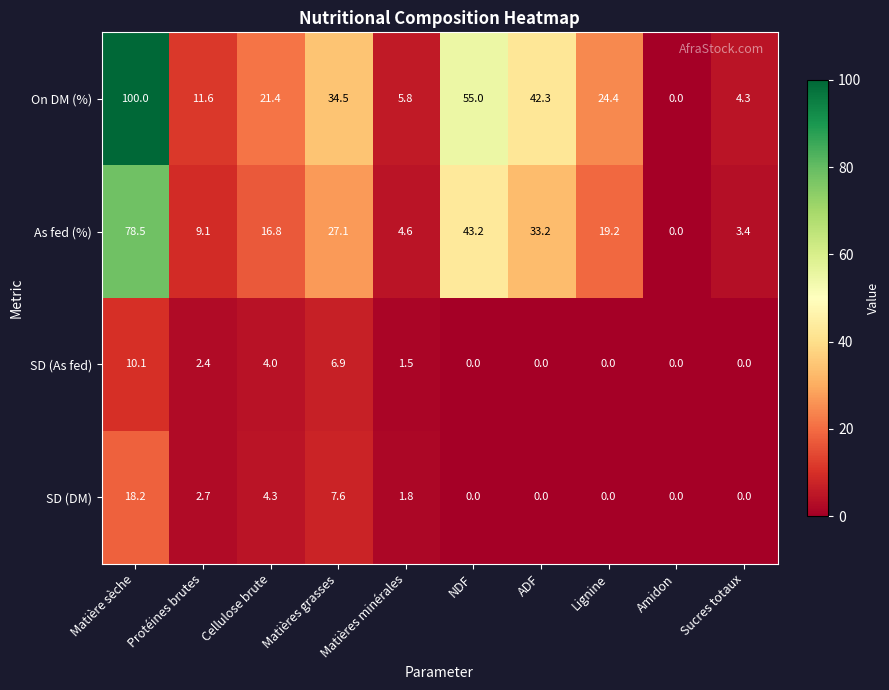

How many positive values does the SD (DM) series have?

5